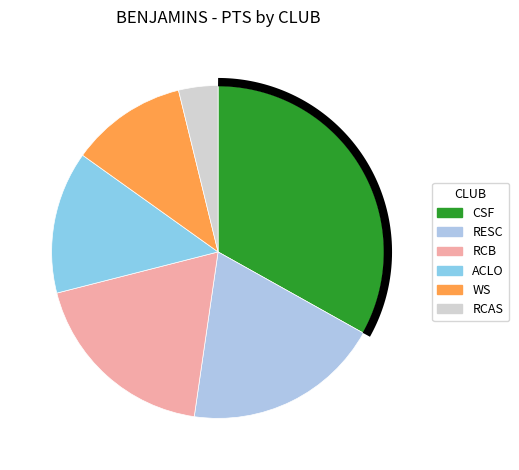

What is the smallest slice in the pie chart?

RCAS